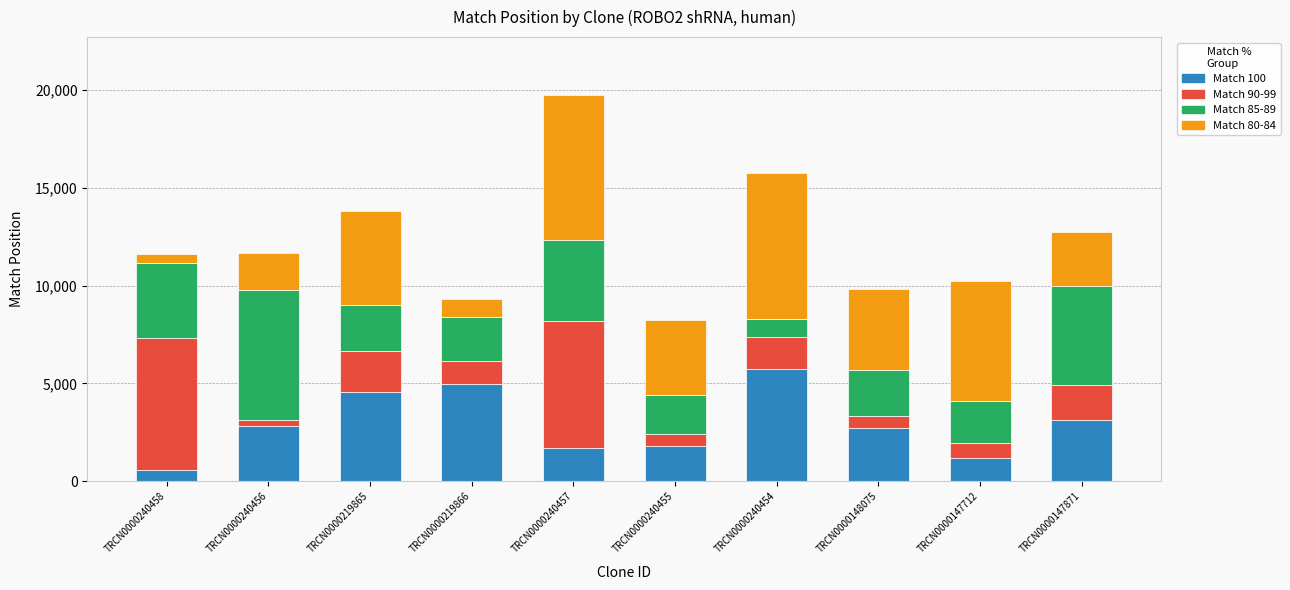

What is the total value across all series at TRCN0000240457?

19737